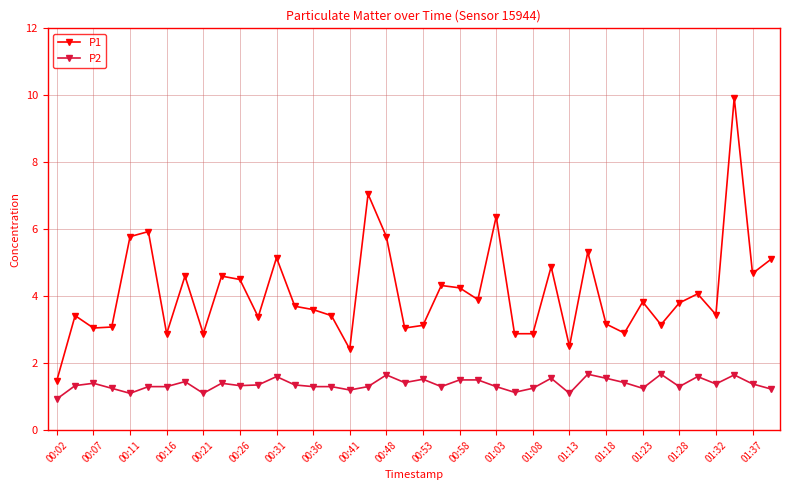

At how many categories does at least one series exceed 4?

17